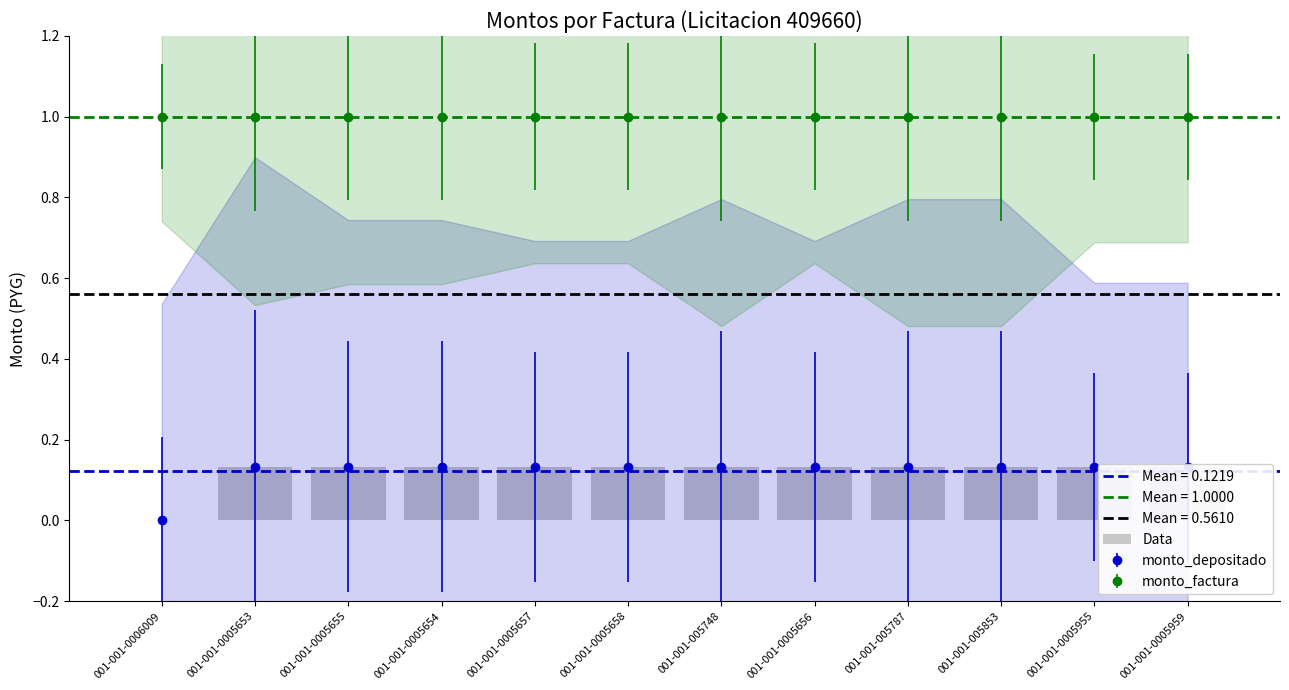

What is the difference between the maximum and minimum values?

0.1